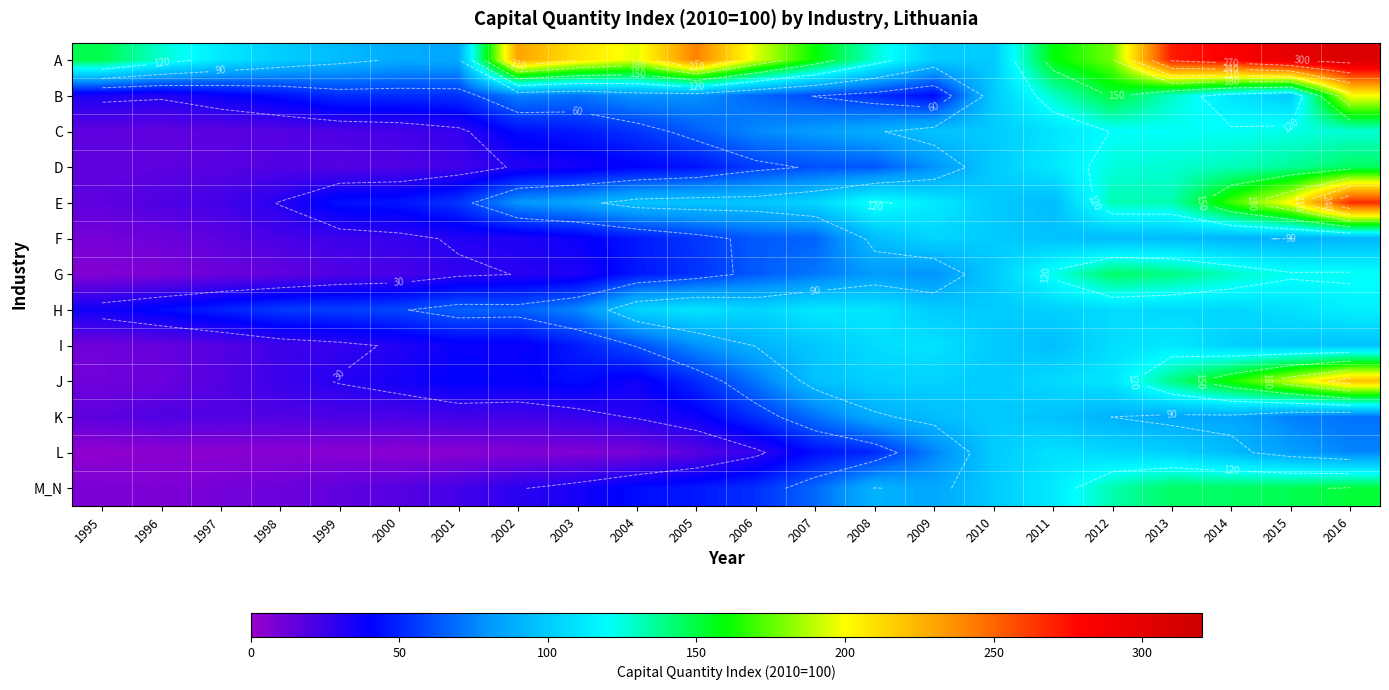

Which category has the highest value in the J series?

2016